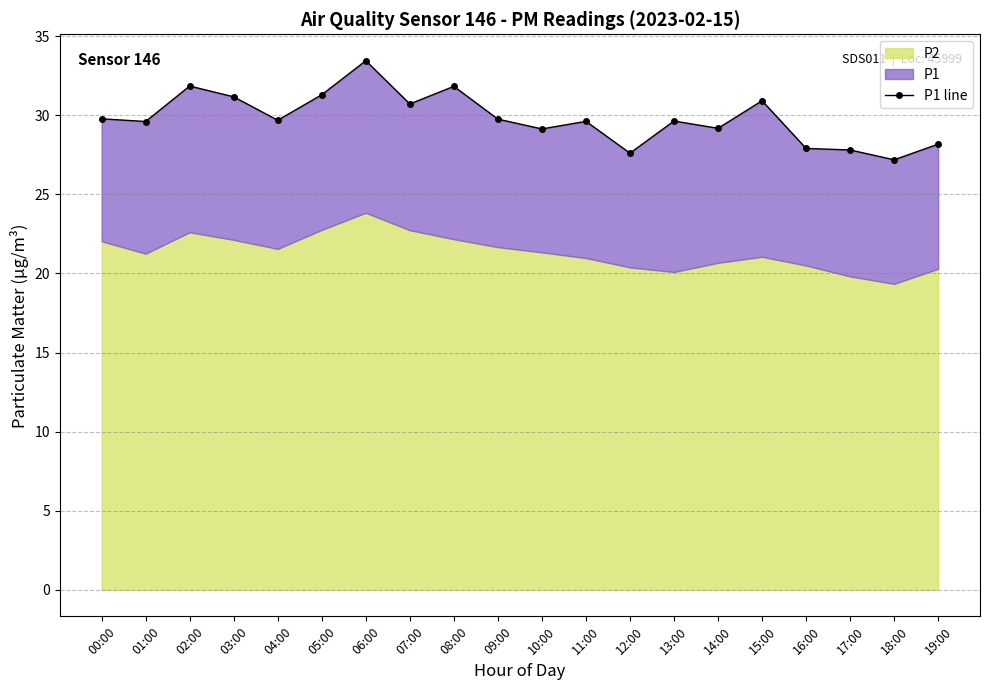

How many interior local peaks (higher than both neighbors) does the data have?

6